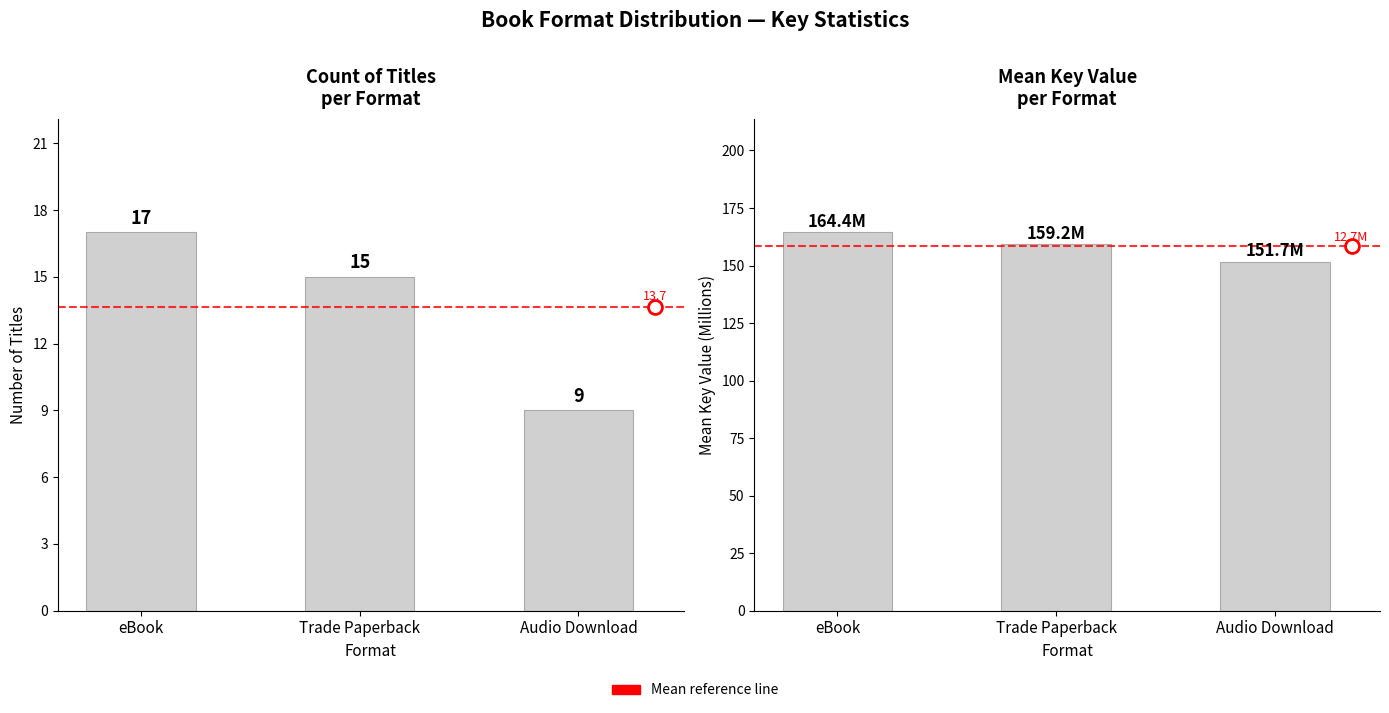

Reading left to right, what are all the values shown in this chart?

Count of Titles: eBook=17.0	Trade Paperback=15.0	Audio Download=9.0
Mean Key (M): eBook=164.4	Trade Paperback=159.2	Audio Download=151.7